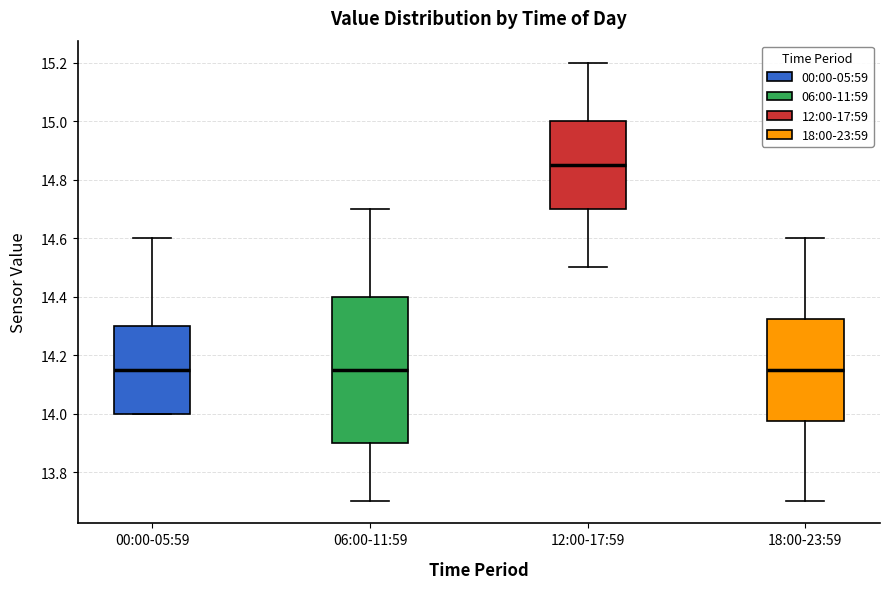

Reading left to right, read every box against the y-axis: the position of its median line, the range the box covers, and the ends of its whiskers. The values are not printed on the chart, so give them approximately, as read against the axis.

00:00-05:59: median 14.16, box 14.00 to 14.30, whiskers 14.00 to 14.60
06:00-11:59: median 14.16, box 13.90 to 14.40, whiskers 13.70 to 14.70
12:00-17:59: median 14.86, box 14.70 to 15.00, whiskers 14.50 to 15.20
18:00-23:59: median 14.16, box 13.98 to 14.32, whiskers 13.70 to 14.60